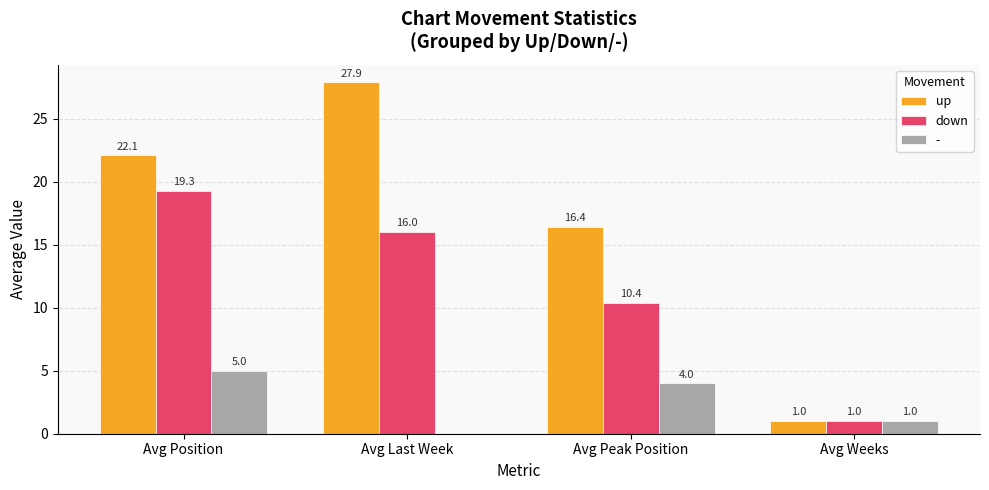

Which label corresponds to the largest value in the chart?

Avg Last Week